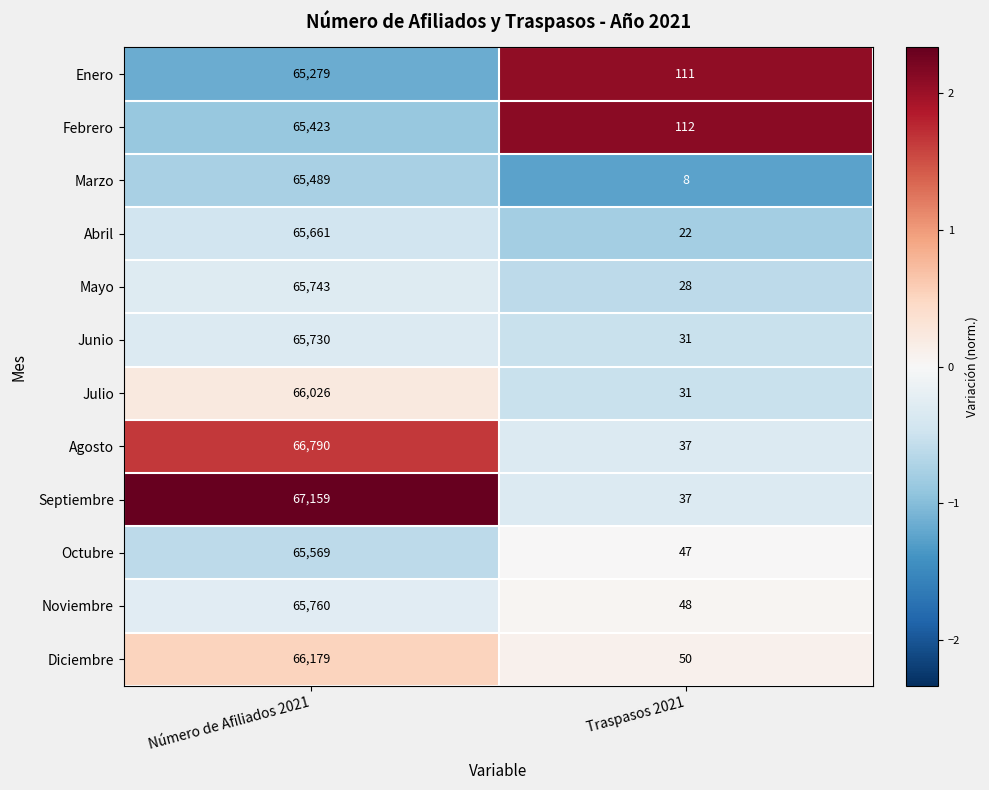

What is the sum of the Agosto values at Número de Afiliados 2021 and Traspasos 2021?

66827